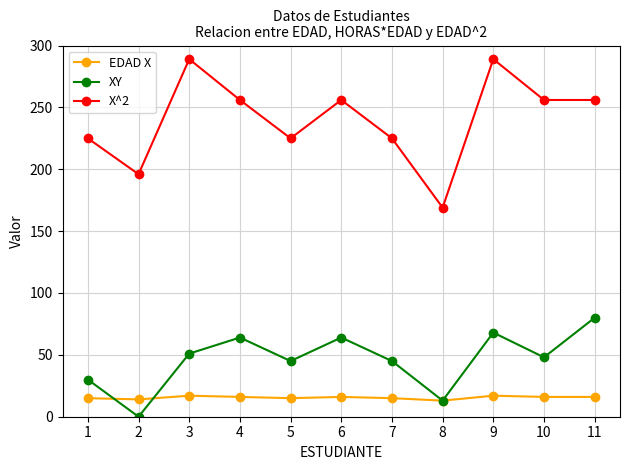

Which series has the largest total across all categories?

X^2